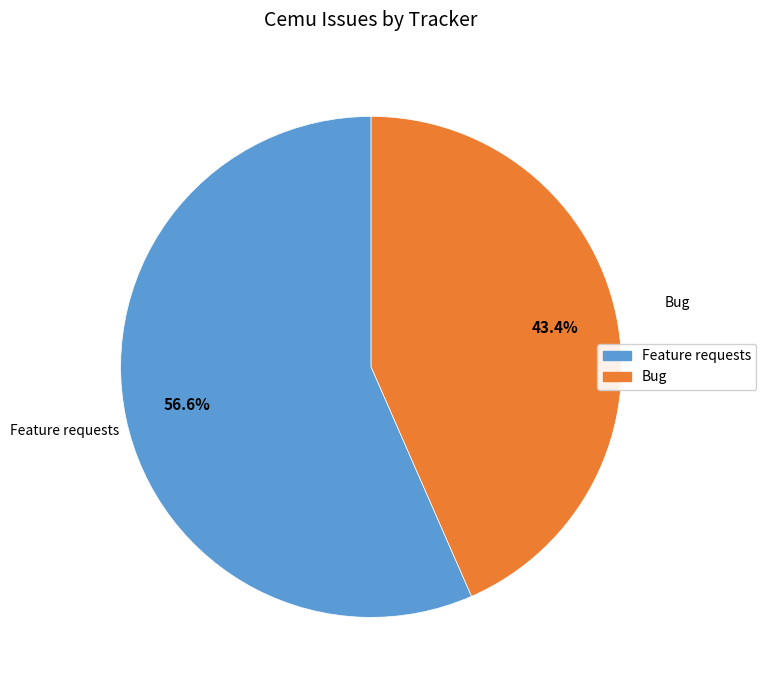

To the nearest percent, what is the difference between the largest and smallest slice percentages?

13%